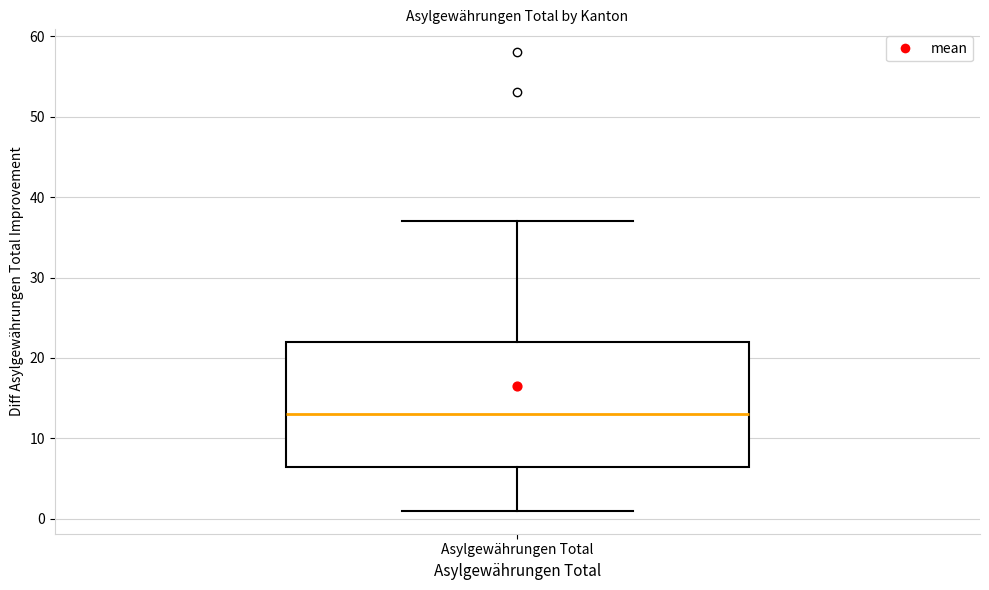

Transcribe this box plot: give where the median line is, the range the box spans, and where the two whiskers end, as read against the y-axis. The values are not printed on the chart, so give them approximately, as read against the axis.

median 13, box 7 to 22, whiskers 1 to 37